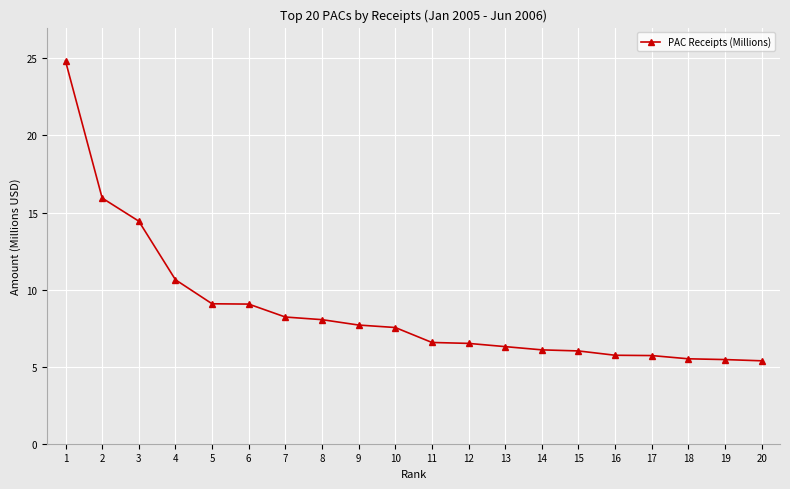

What value does the data have at 2?

15.9